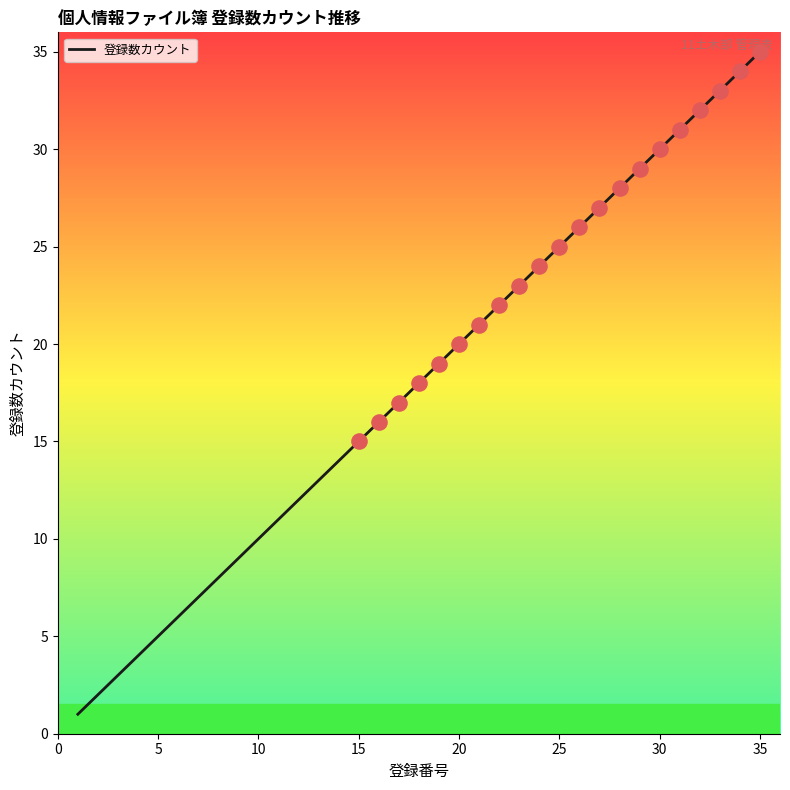

What is the difference between the maximum and minimum values?

34